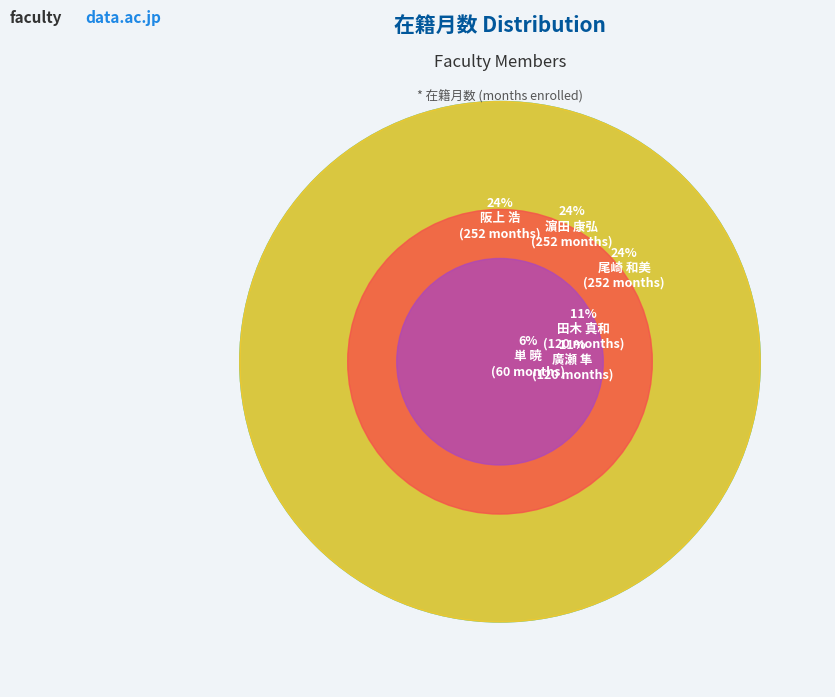

Is it true that 田木 真和 is 22% of the pie?

False